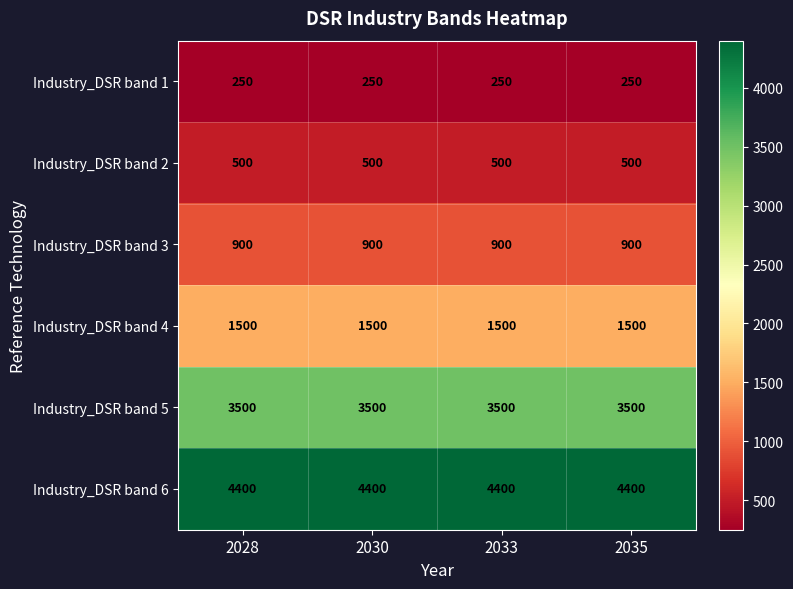

What is the smallest value displayed?

250